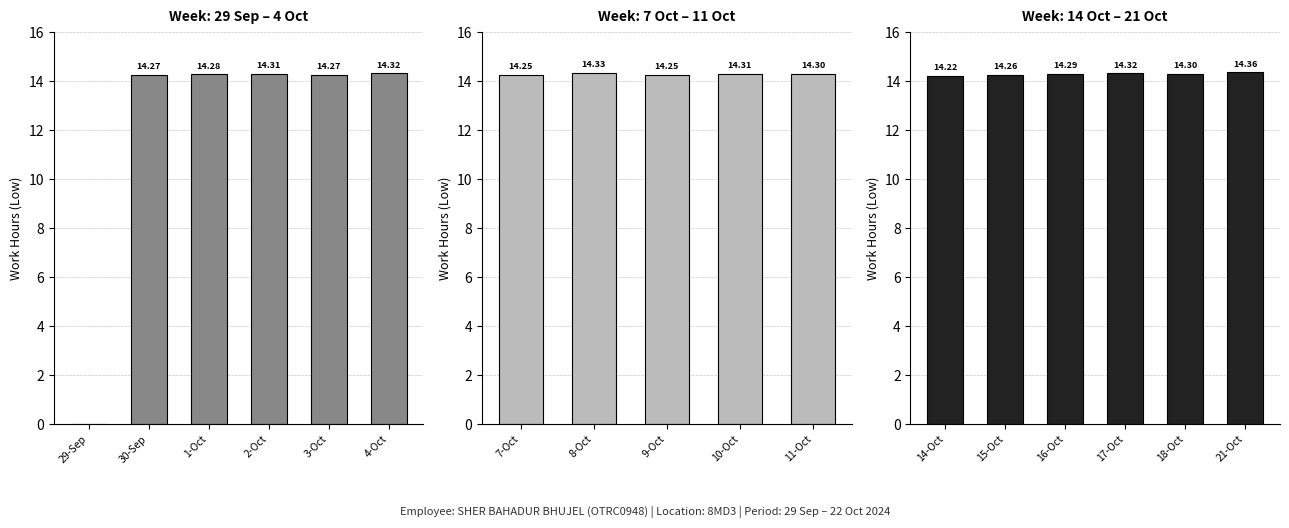

What is the average value?

14.3